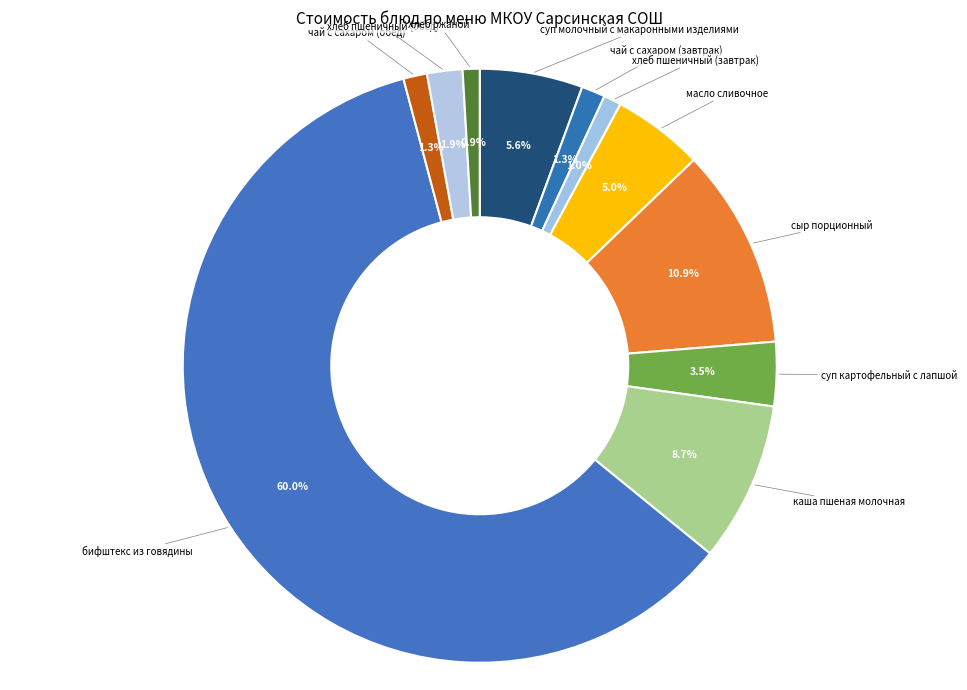

Between бифштекс из говядины and суп картофельный с лапшой, which is larger?

бифштекс из говядины